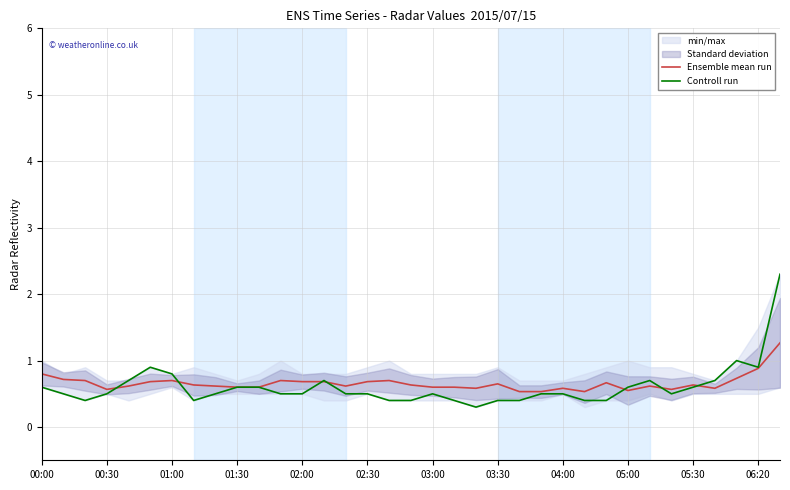

True or false: Ensemble mean run has more than 0 interior local peaks.

True